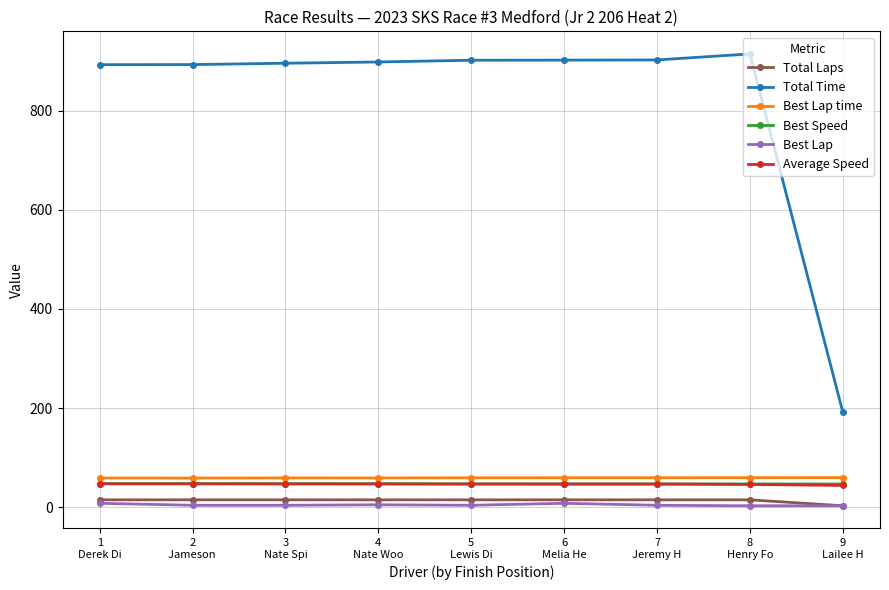

What position from the right is 1
Derek Di?

9